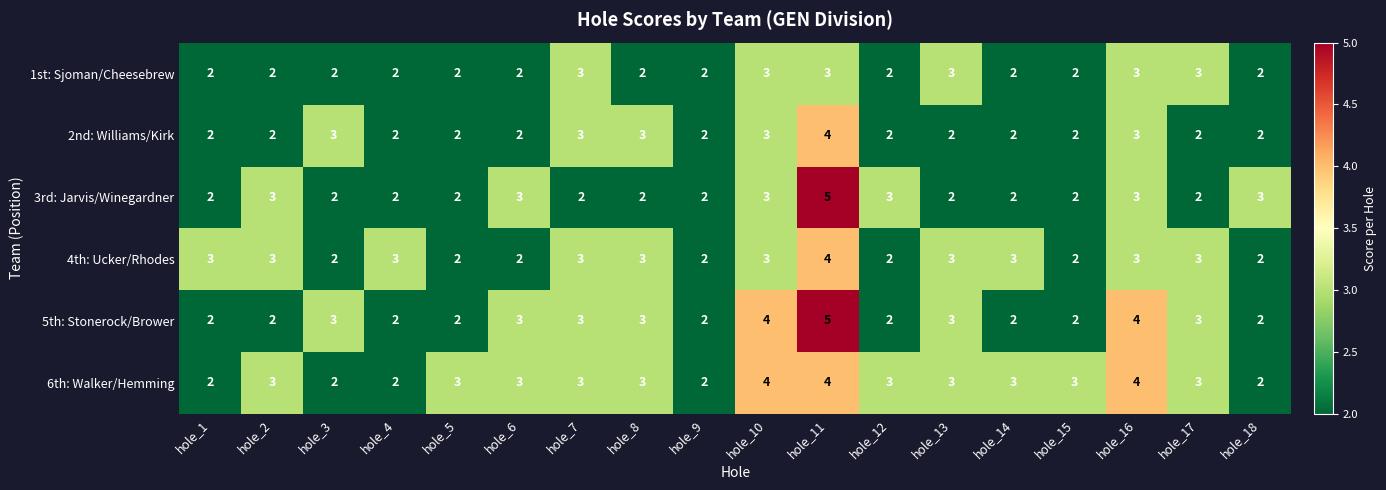

What is the average value of the 4th: Ucker/Rhodes series?

3